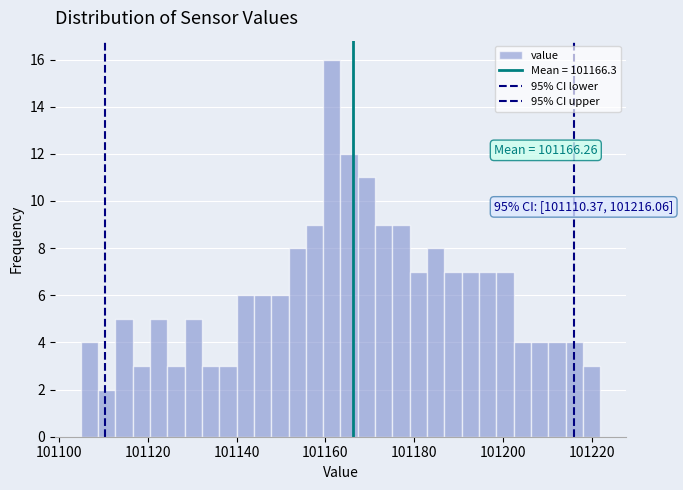

Read against the x-axis, roughly where is the centre of the tallest bar?

101162